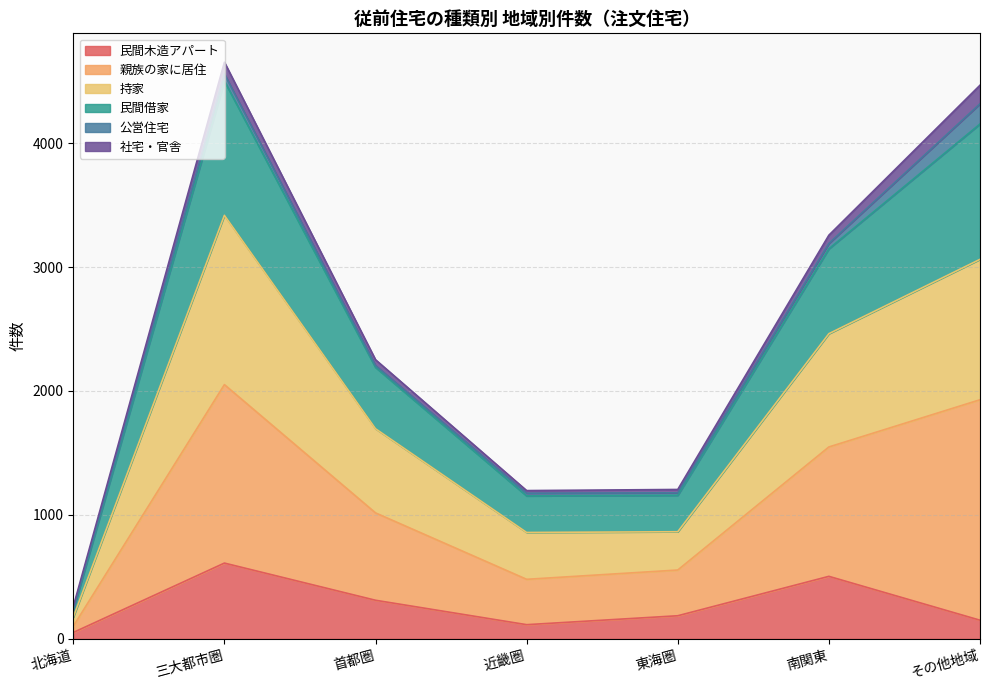

What is the maximum value for 民間木造アパート?

611